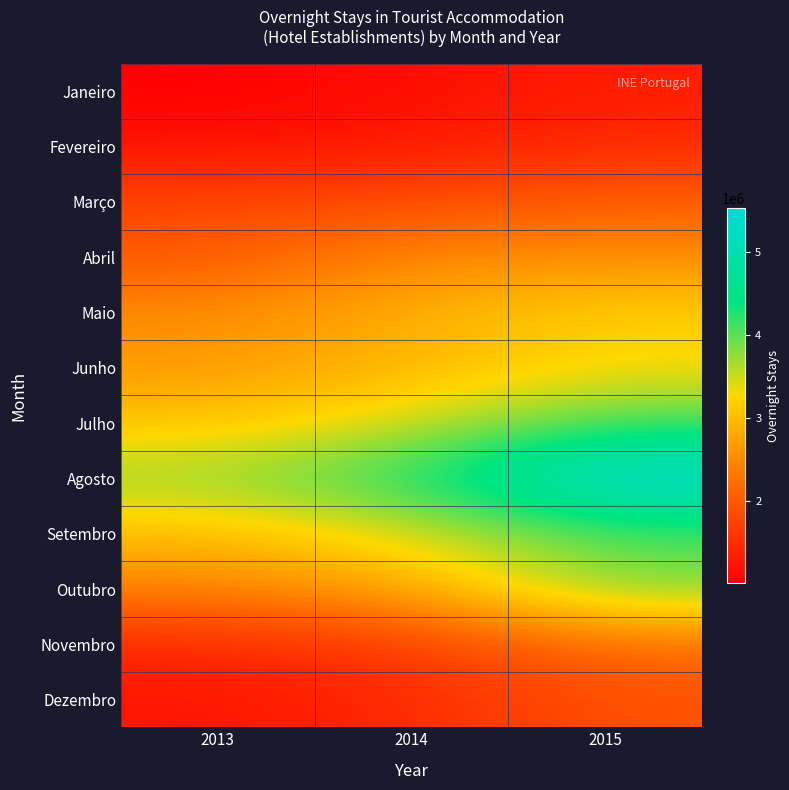

Which label corresponds to the smallest value in the chart?

2013